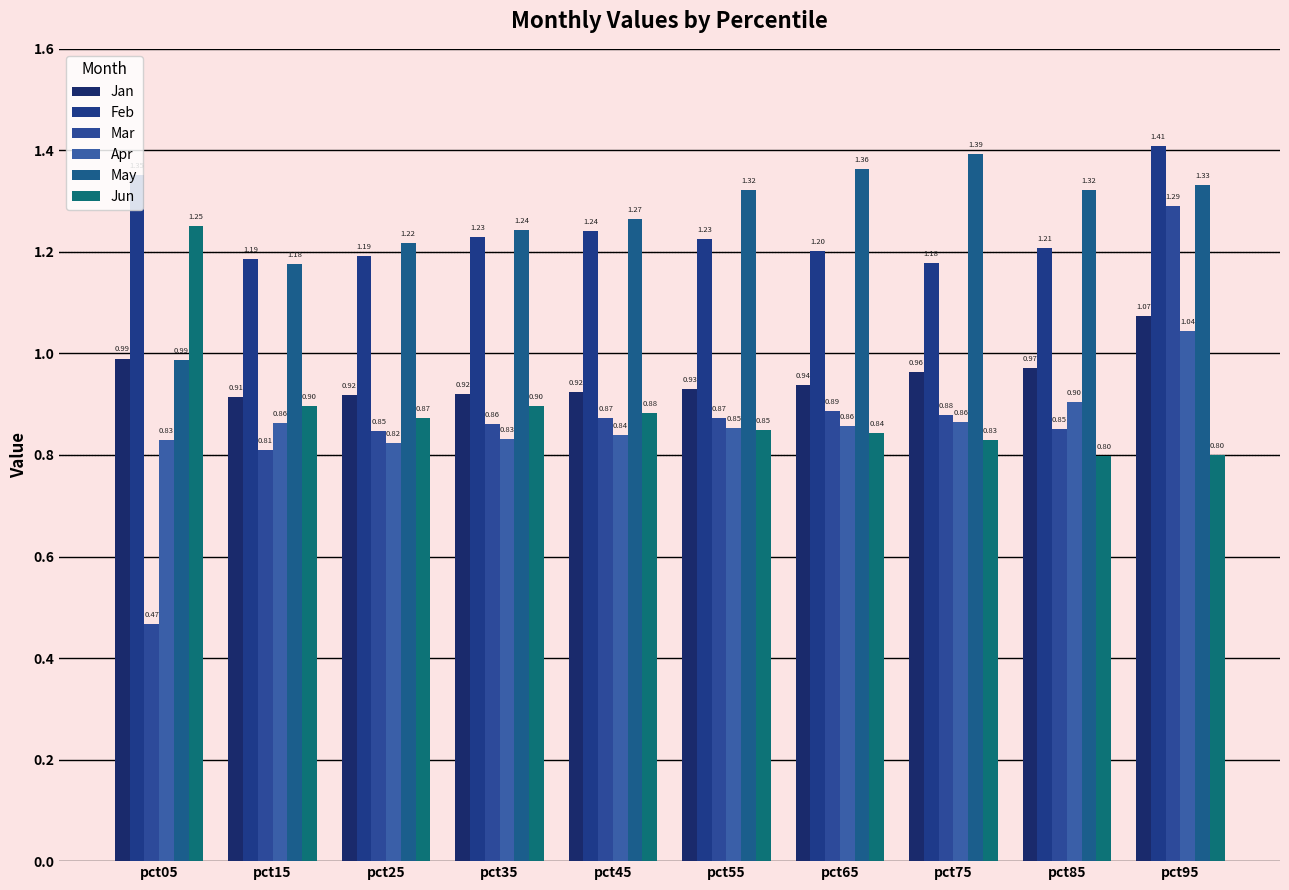

What is the value of the Mar bar at the 5th from the left?

0.9